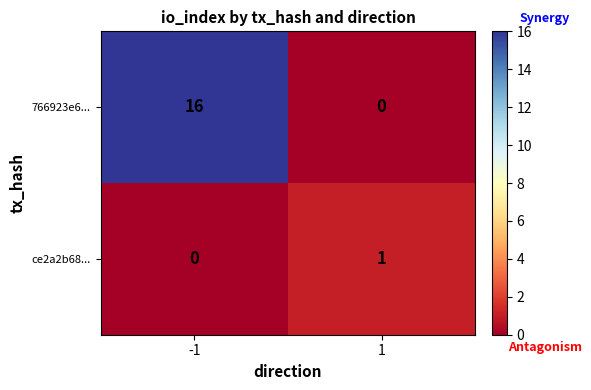

What is the total value across all series at 1?

1